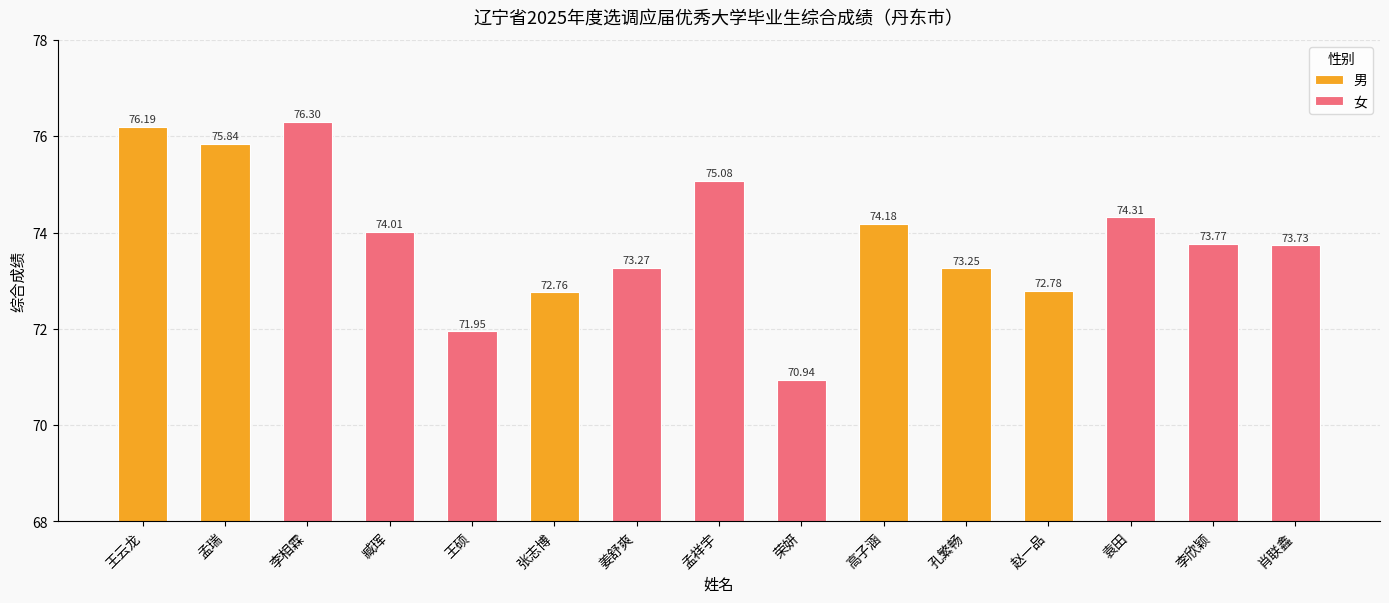

Between 袁田 and 孟祥宇, which is larger?

孟祥宇